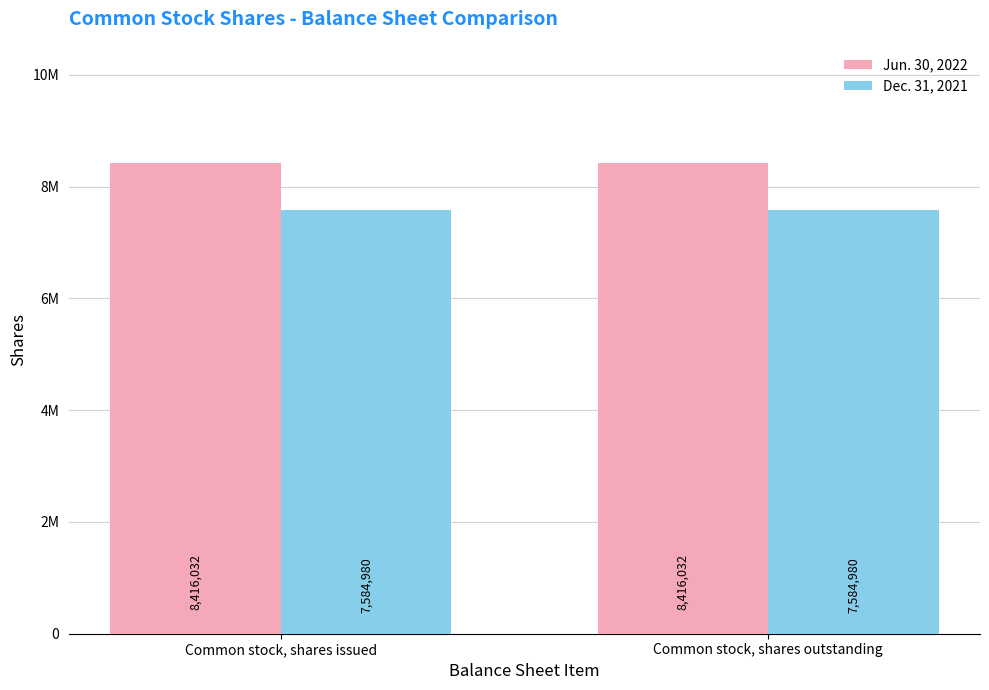

Is the value of Jun. 30, 2022 at Common stock, shares issued greater than the value of Dec. 31, 2021 at Common stock, shares outstanding?

Yes